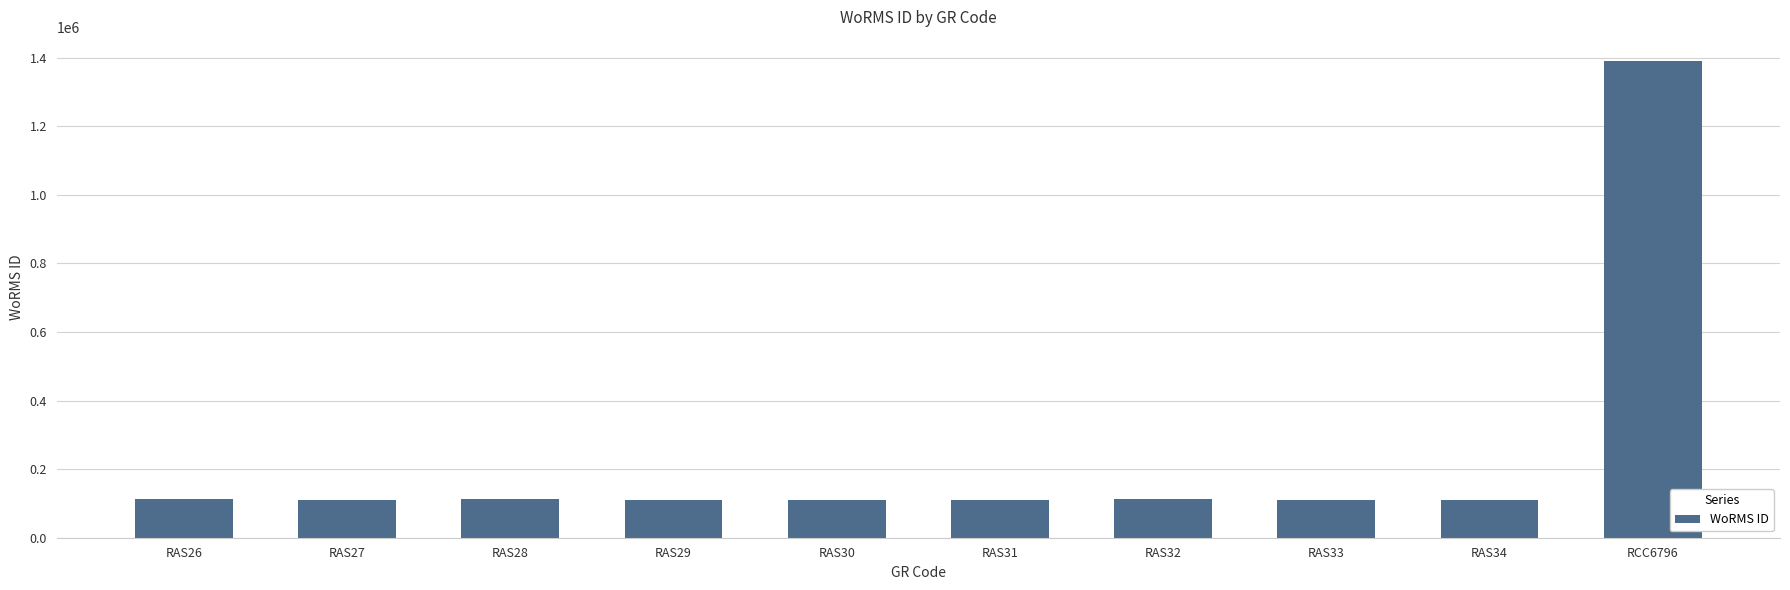

Approximately how many times larger is the value at RAS28 compared to RAS33?

1.0